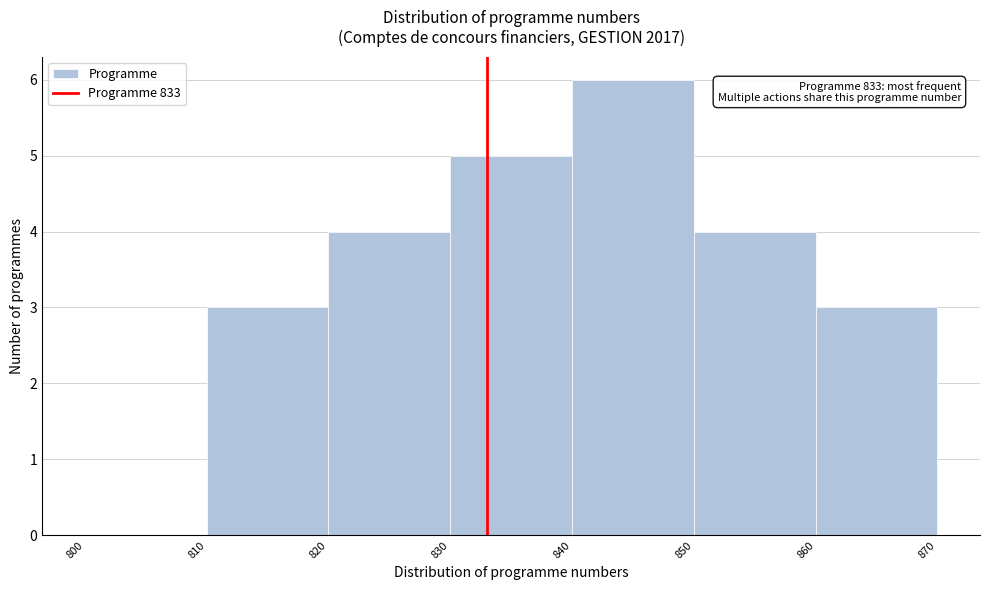

Over which range of the x-axis is the bar tallest?

840 to 850